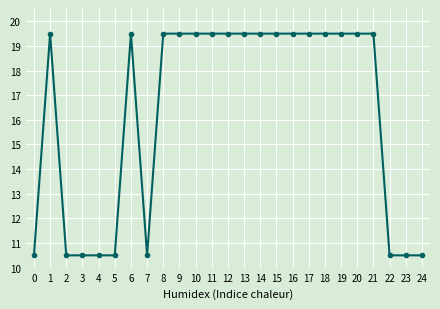

Reading right to left, extract all data points from this chart.

10.5	10.5	10.5	19.5	19.5	19.5	19.5	19.5	19.5	19.5	19.5	19.5	19.5	19.5	19.5	19.5	19.5	10.5	19.5	10.5	10.5	10.5	10.5	19.5	10.5